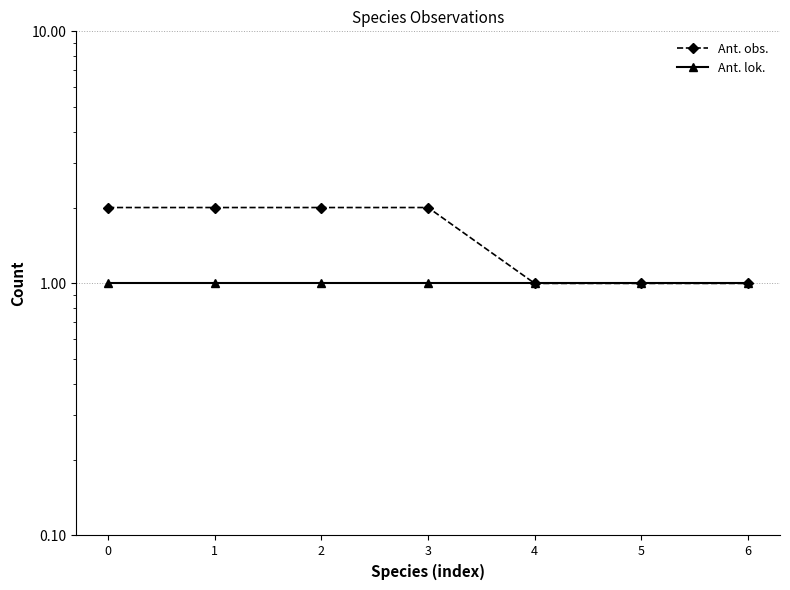

Reading right to left, transcribe all the data shown in this chart.

Ant. obs.: 1	1	1	2	2	2	2
Ant. lok.: 1	1	1	1	1	1	1